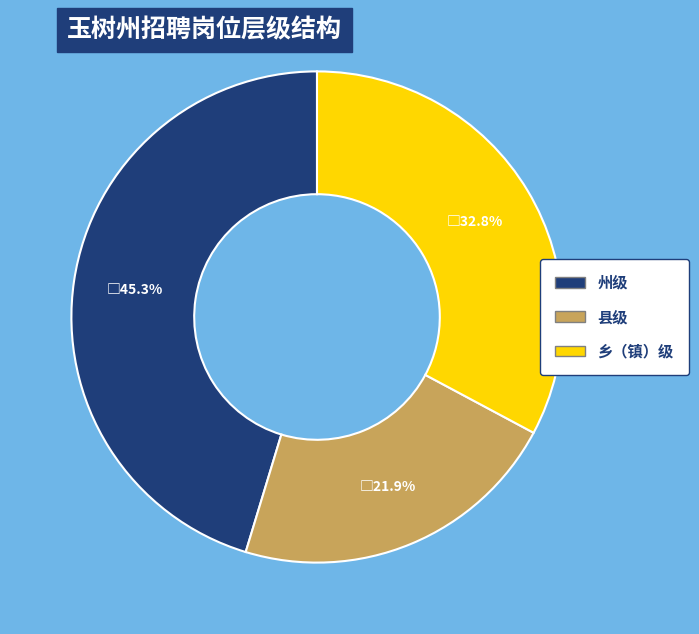

To the nearest percent, what is the difference between the 县级 and 州级 slice percentages?

23%